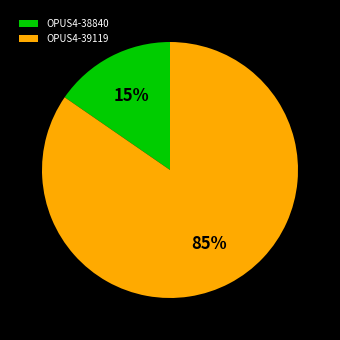

Is there any slice that represents more than half of the pie?

Yes